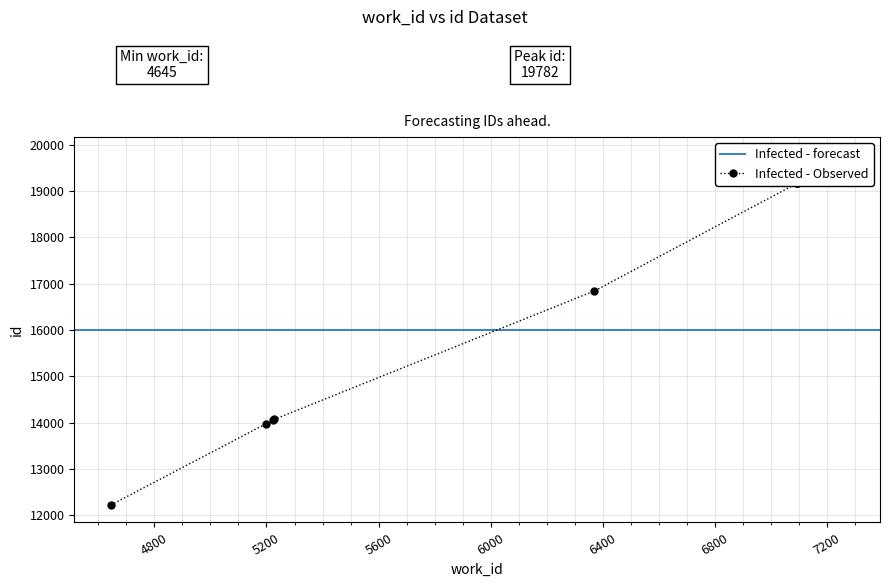

Reading left to right, list all the values displayed in this chart.

12225	13972	14056	14069	16842	19167	19168	19169	19171	19782